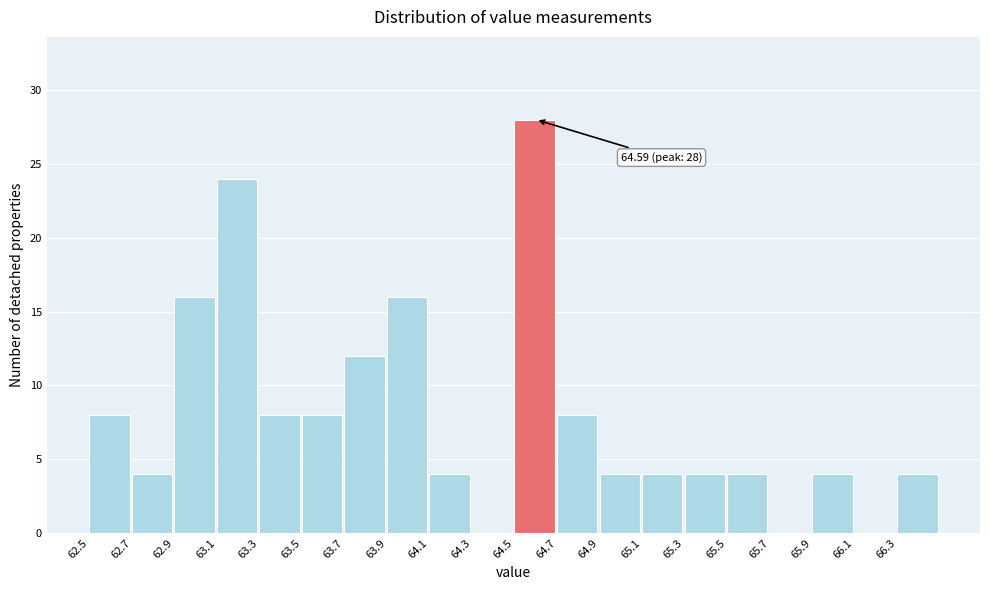

Reading right to left, transcribe all the data shown in this chart.

66.3=4	66.1=0	65.9=4	65.7=0	65.5=4	65.3=4	65.1=4	64.9=4	64.7=8	64.5=28	64.3=0	64.1=4	63.9=16	63.7=12	63.5=8	63.3=8	63.1=24	62.9=16	62.7=4	62.5=8